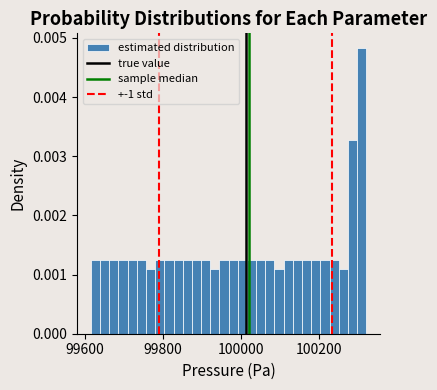

Around what value on the x-axis is the tallest bar? Give the approximate position of its centre, as read against the axis.

100320